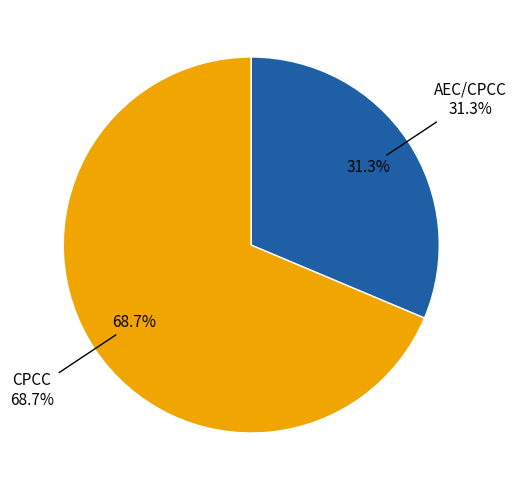

Which category has the smallest portion of the pie?

AEC/CPCC